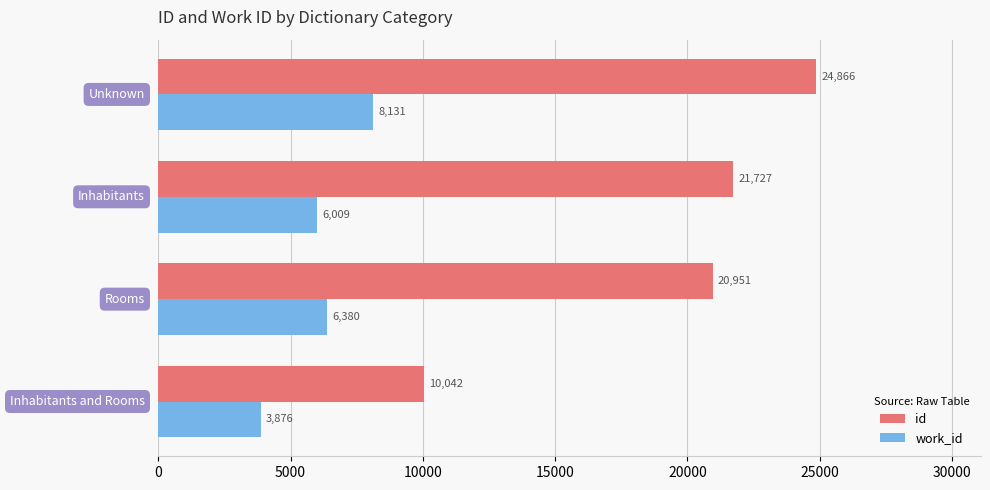

What is the lowest value of the work_id series?

3876